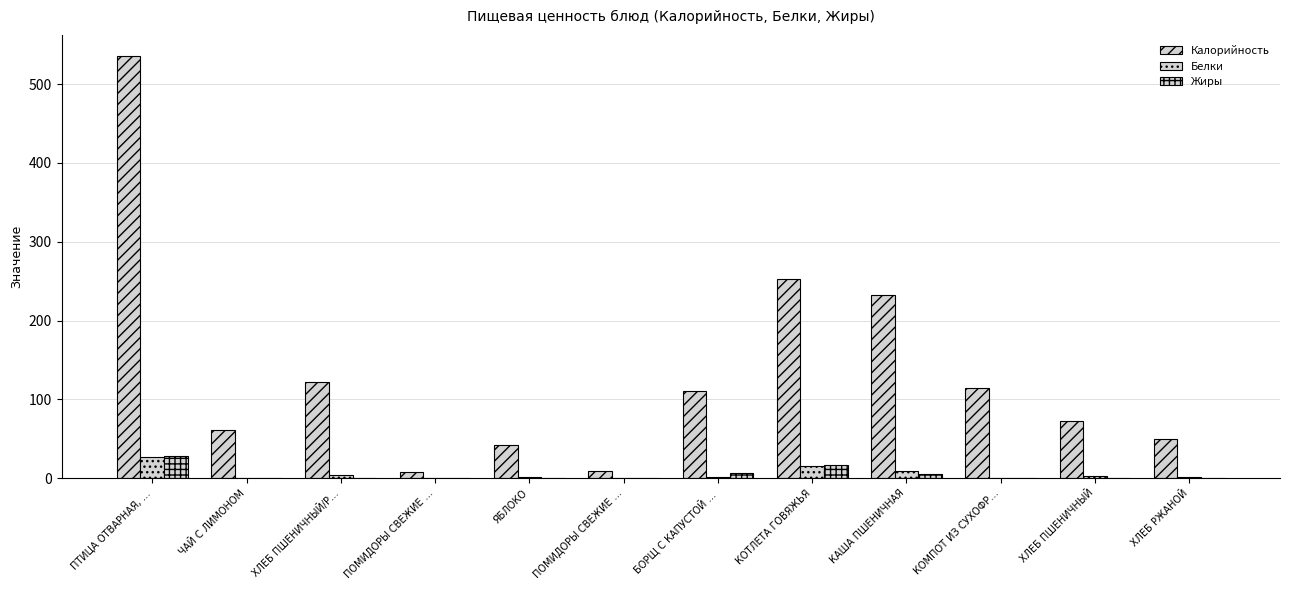

Reading right to left, extract all data points from this chart.

Калорийность: ХЛЕБ РЖАНОЙ=49.9	ХЛЕБ ПШЕНИЧНЫЙ=72.6	КОМПОТ ИЗ СУХОФР…=113.8	КАША ПШЕНИЧНАЯ=231.8	КОТЛЕТА ГОВЯЖЬЯ=252.8	БОРЩ С КАПУСТОЙ …=110.8	ПОМИДОРЫ СВЕЖИЕ …=8.4	ЯБЛОКО=42.0	ПОМИДОРЫ СВЕЖИЕ …=7.8	ХЛЕБ ПШЕНИЧНЫЙ/Р…=122.5	ЧАЙ С ЛИМОНОМ=61.6	ПТИЦА ОТВАРНАЯ, …=535.7
Белки: ХЛЕБ РЖАНОЙ=1.1	ХЛЕБ ПШЕНИЧНЫЙ=2.4	КОМПОТ ИЗ СУХОФР…=0.6	КАША ПШЕНИЧНАЯ=9.3	КОТЛЕТА ГОВЯЖЬЯ=15.3	БОРЩ С КАПУСТОЙ …=1.9	ПОМИДОРЫ СВЕЖИЕ …=0.5	ЯБЛОКО=0.9	ПОМИДОРЫ СВЕЖИЕ …=0.5	ХЛЕБ ПШЕНИЧНЫЙ/Р…=3.5	ЧАЙ С ЛИМОНОМ=0.1	ПТИЦА ОТВАРНАЯ, …=27.1
Жиры: ХЛЕБ РЖАНОЙ=0.4	ХЛЕБ ПШЕНИЧНЫЙ=0.3	КОМПОТ ИЗ СУХОФР…=0.0	КАША ПШЕНИЧНАЯ=5.3	КОТЛЕТА ГОВЯЖЬЯ=16.8	БОРЩ С КАПУСТОЙ …=6.7	ПОМИДОРЫ СВЕЖИЕ …=0.1	ЯБЛОКО=0.4	ПОМИДОРЫ СВЕЖИЕ …=0.1	ХЛЕБ ПШЕНИЧНЫЙ/Р…=0.7	ЧАЙ С ЛИМОНОМ=0.0	ПТИЦА ОТВАРНАЯ, …=28.4